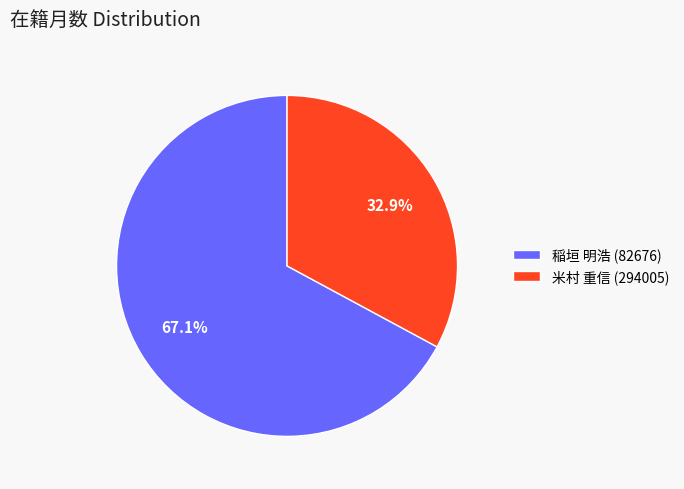

How many slices are in this pie chart?

2